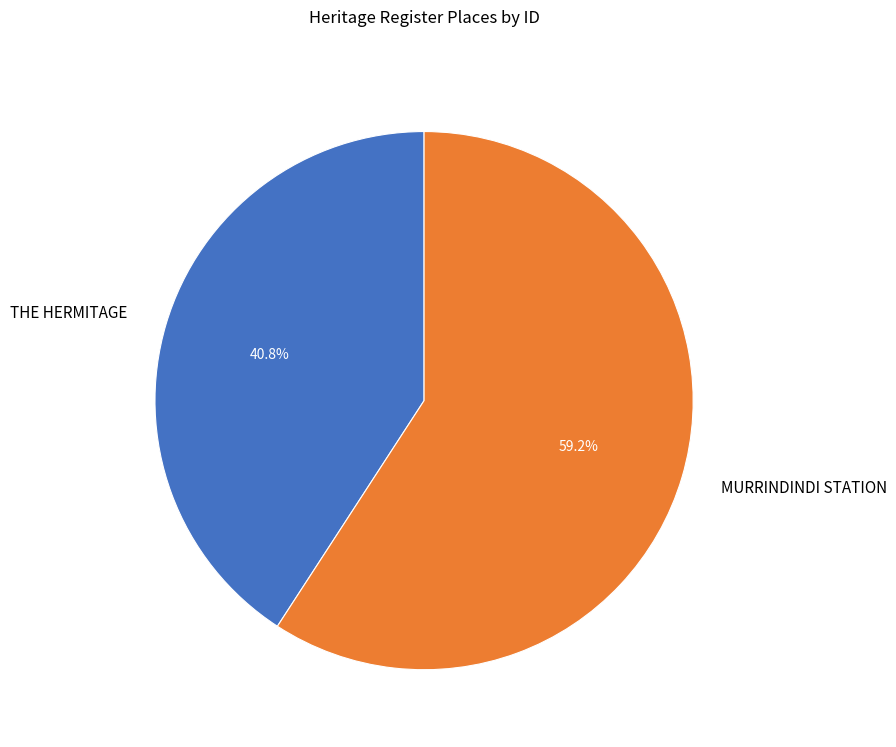

Which has a higher value, THE HERMITAGE or MURRINDINDI STATION?

MURRINDINDI STATION